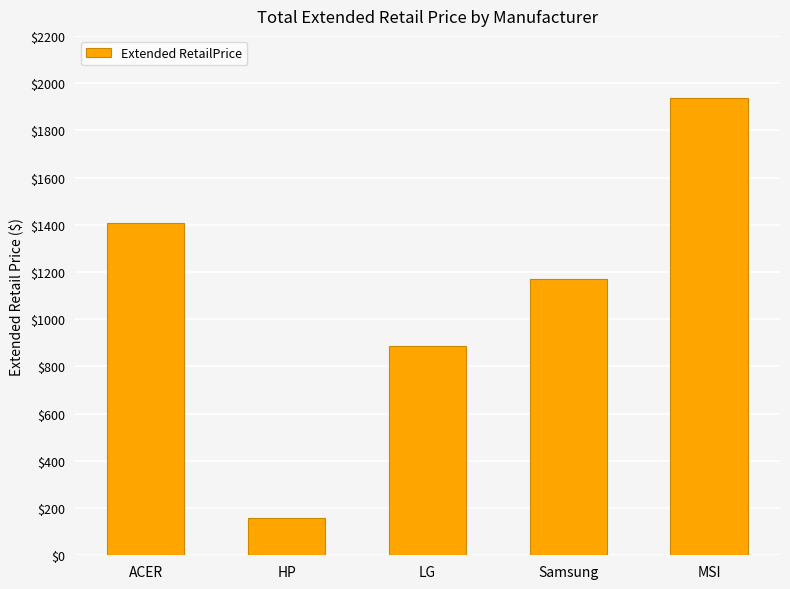

Does the chart contain any negative values?

No